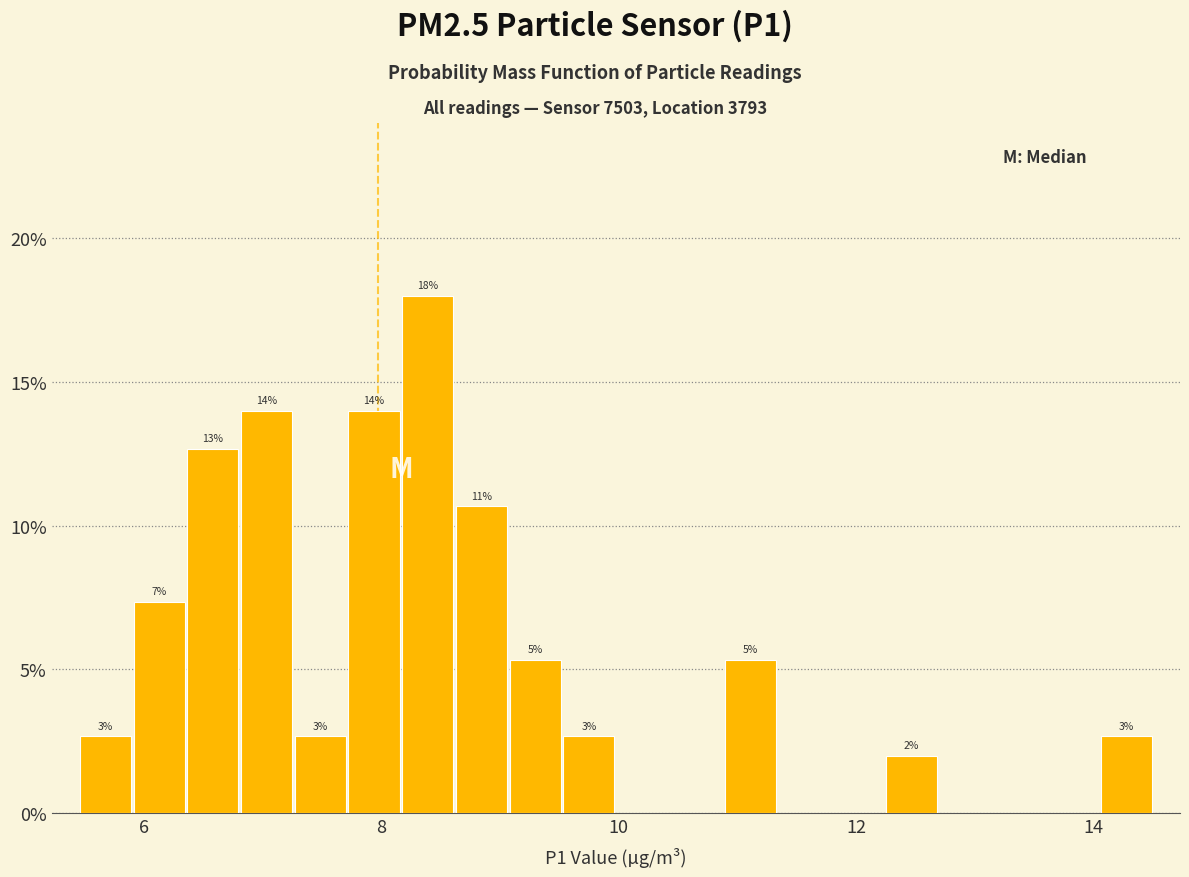

Read against the x-axis, roughly where is the centre of the tallest bar?

8.4